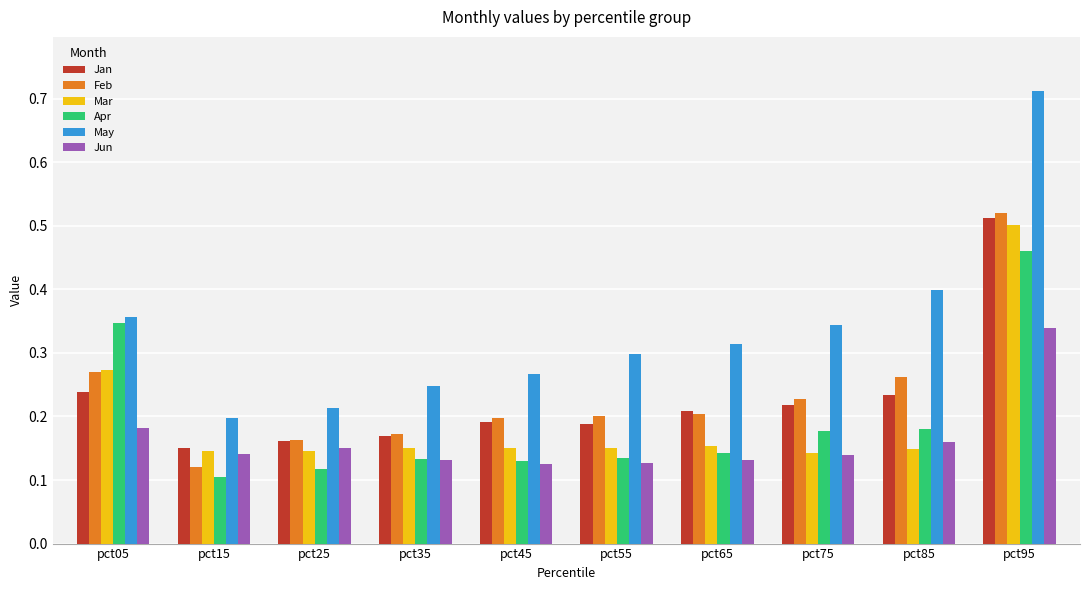

Which series has the largest range (max minus min)?

May